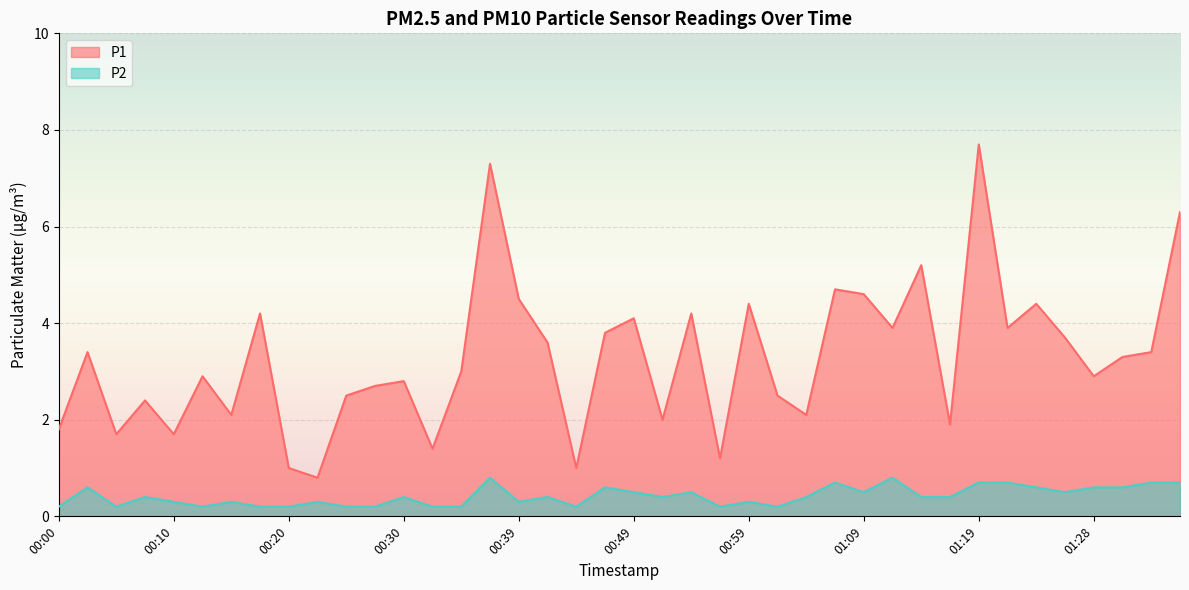

What is the average value of the P2 series?

0.4